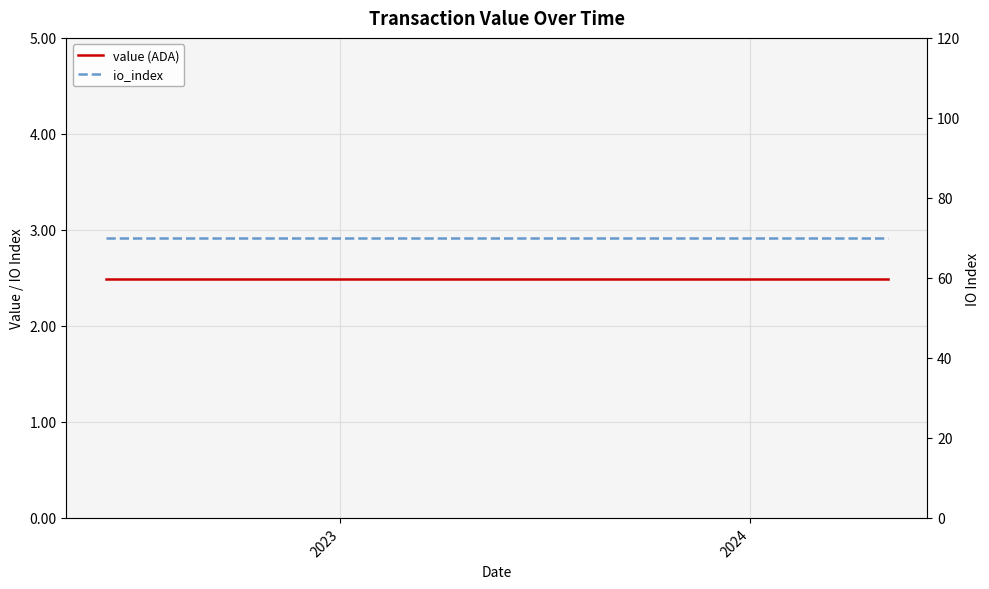

Which series has the widest spread of values?

value (ADA)